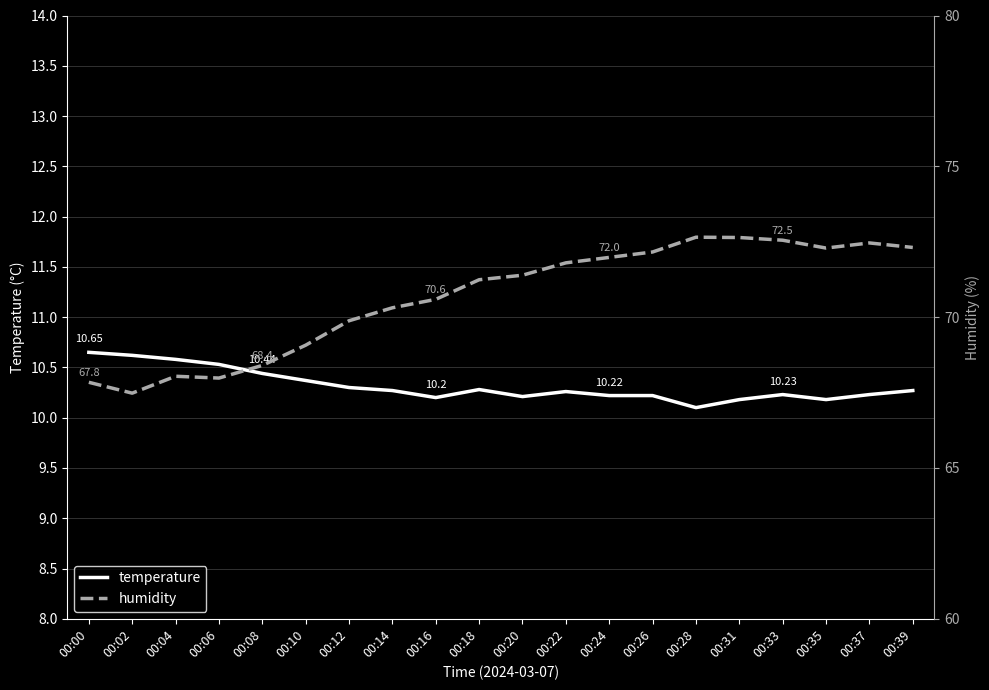

True or false: humidity and temperature intersect in this chart.

False